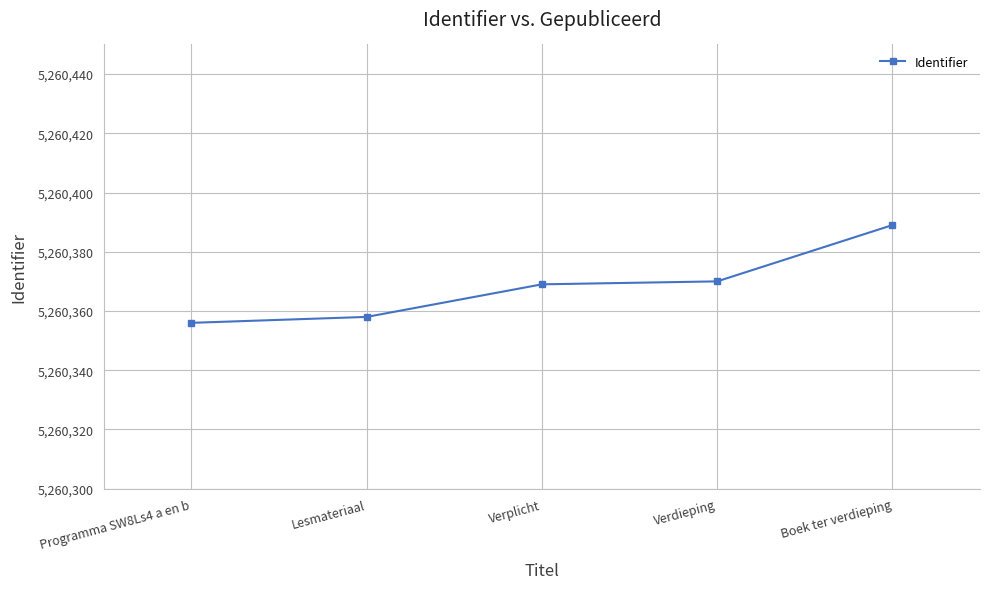

True or false: the data shows 8525347 at Verdieping.

False